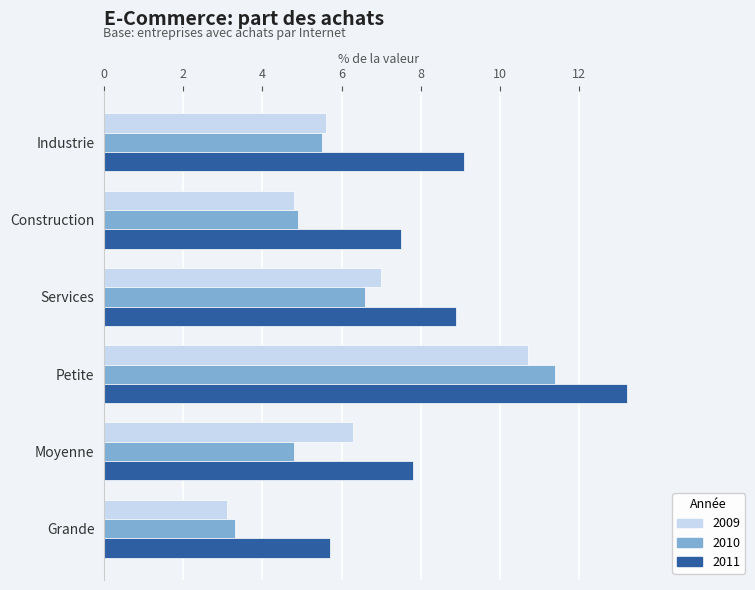

How many values in the 2010 series are below 5?

3